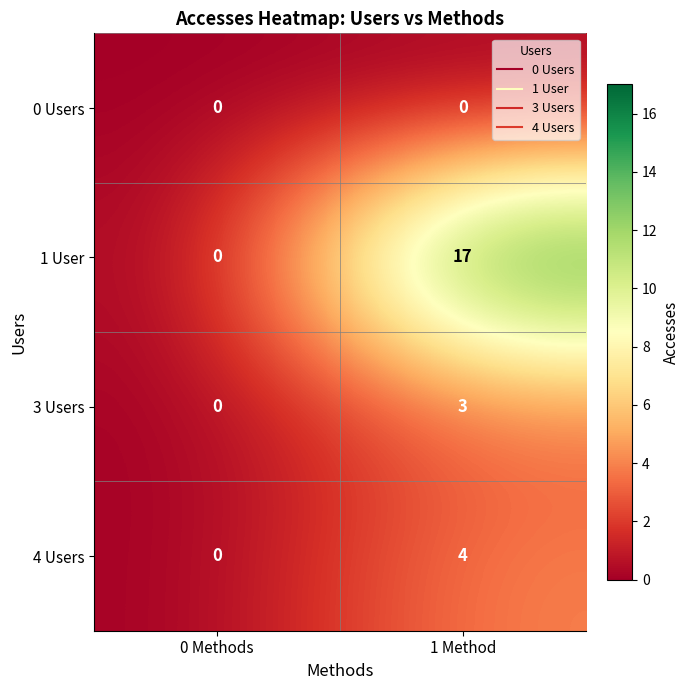

At which category does the chart reach its peak across all series?

1 Method